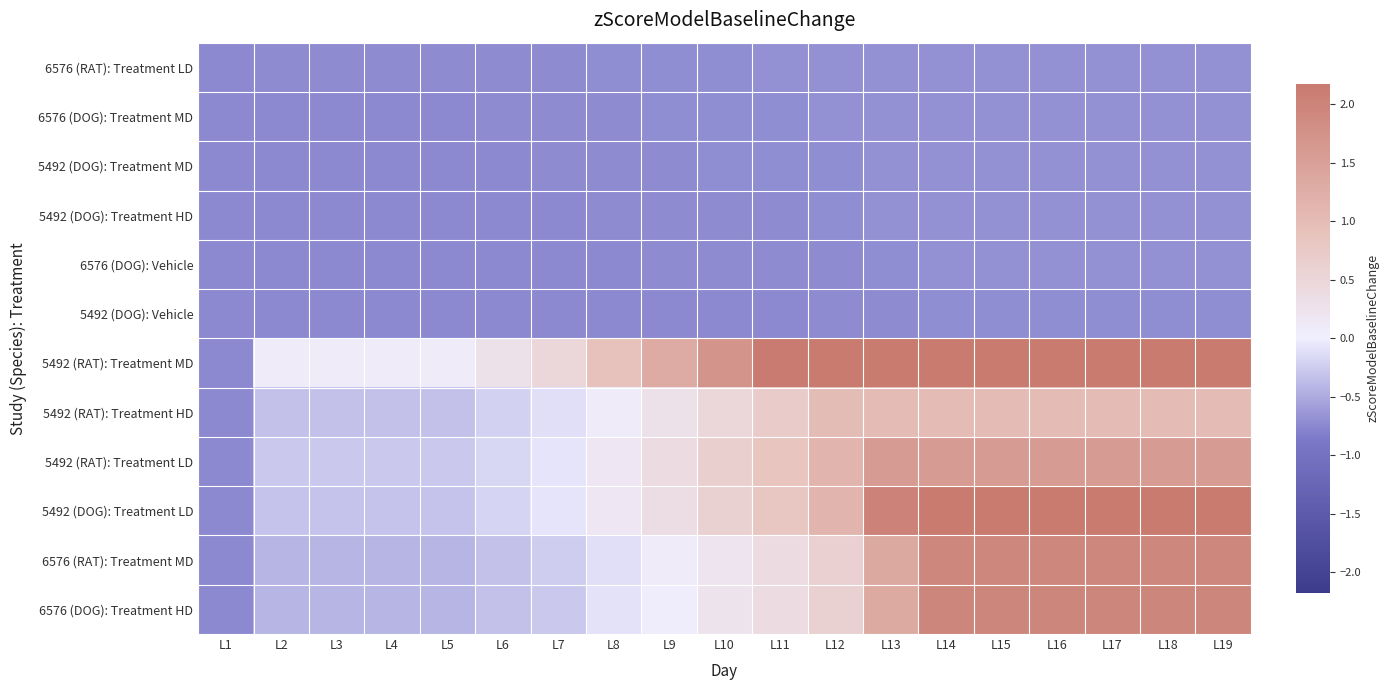

What is the total value across all series at L7?

-4.7